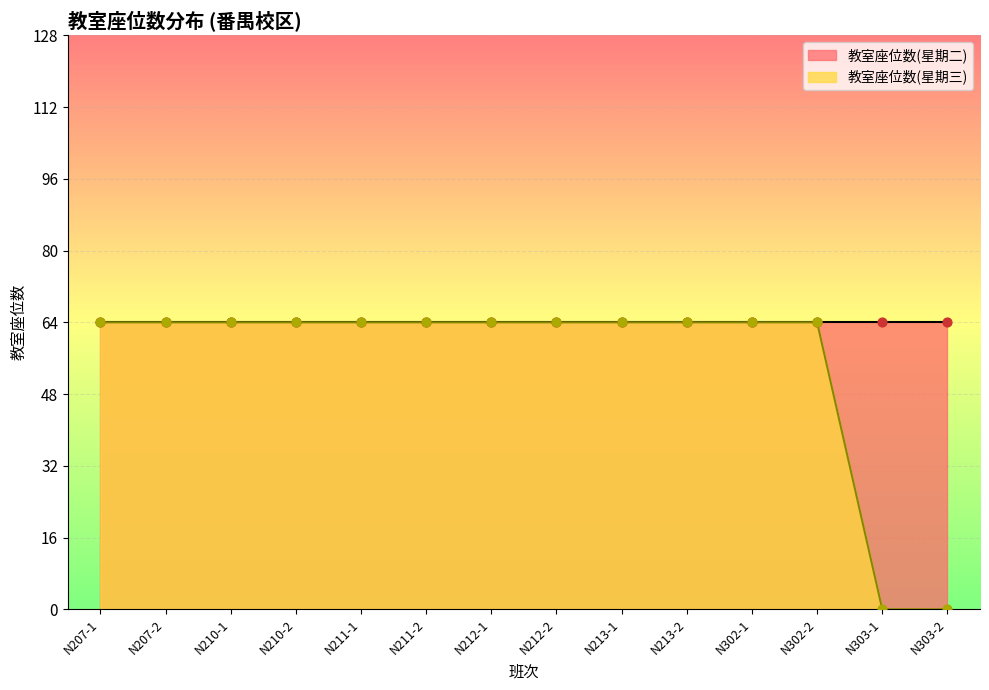

Between N212-1 and N302-1, which is larger?

N212-1